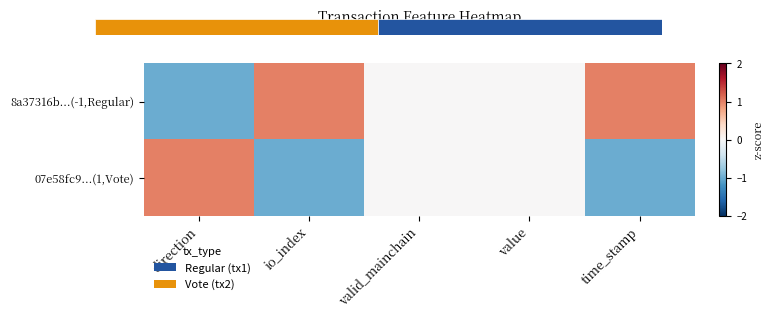

The 8a37316b...(-1,Regular) series shows 0 at value. True or false?

True